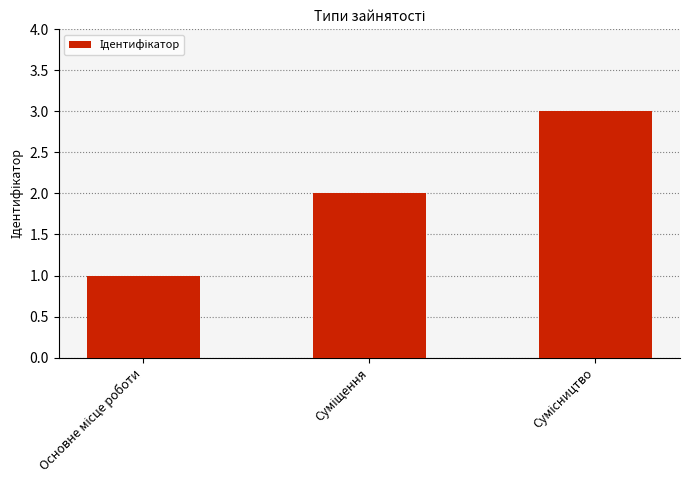

What is the maximum value shown in the chart?

3